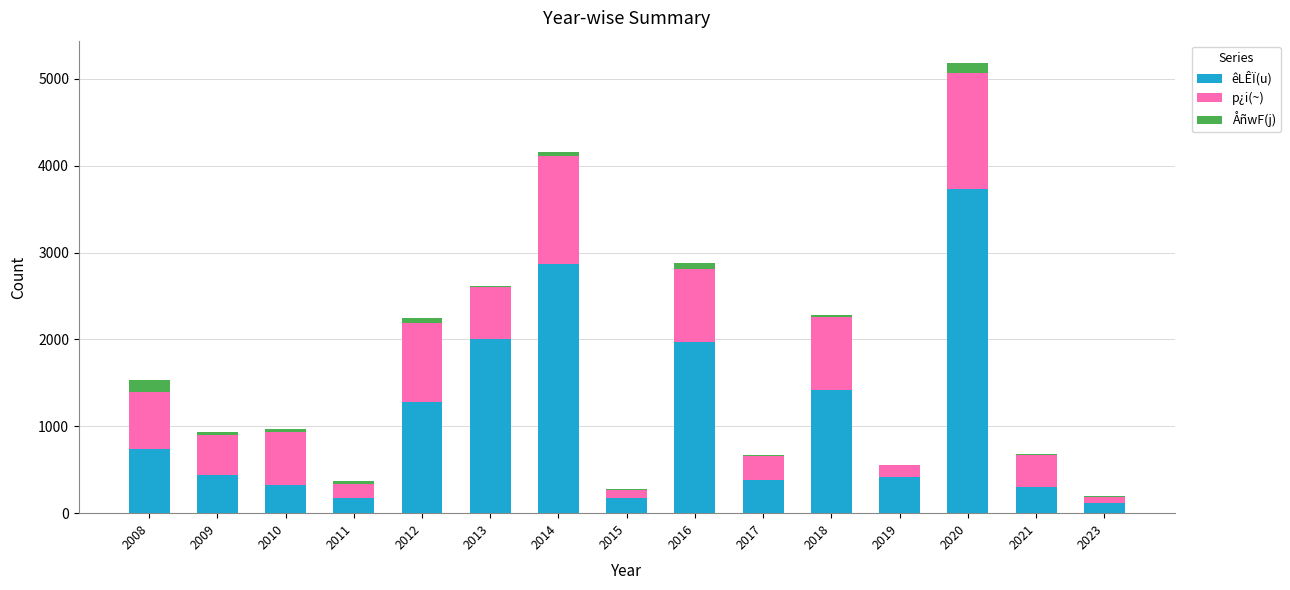

Are the bars grouped side by side (vs. stacked)?

No